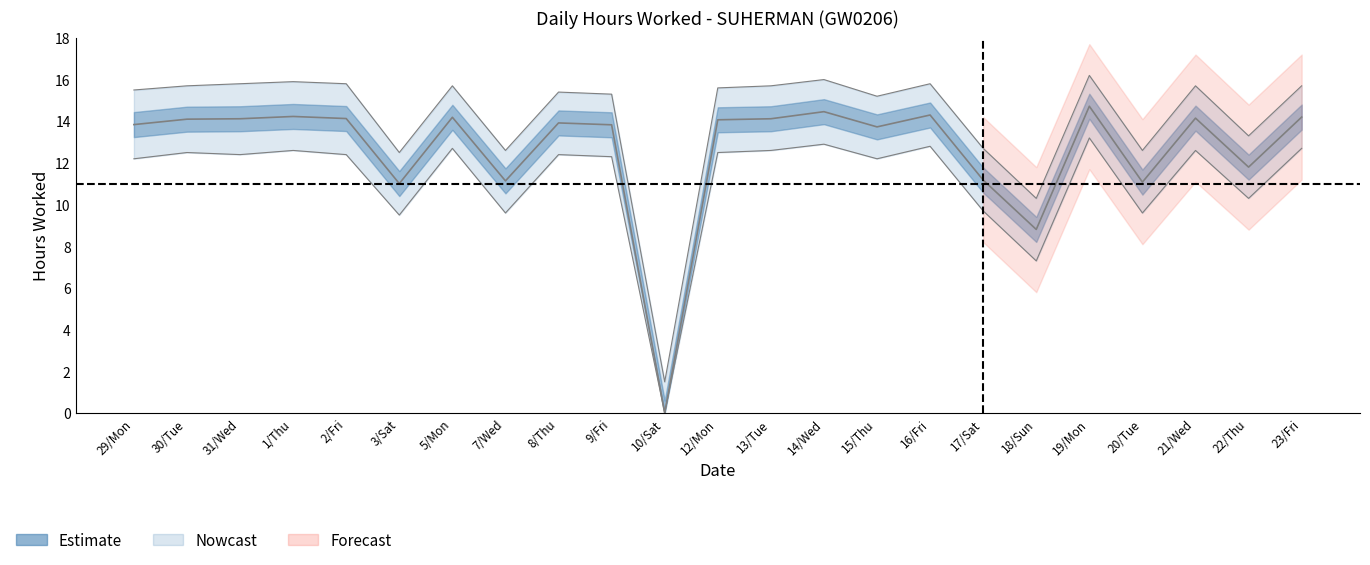

True or false: the data has more than 1 interior local peaks.

True